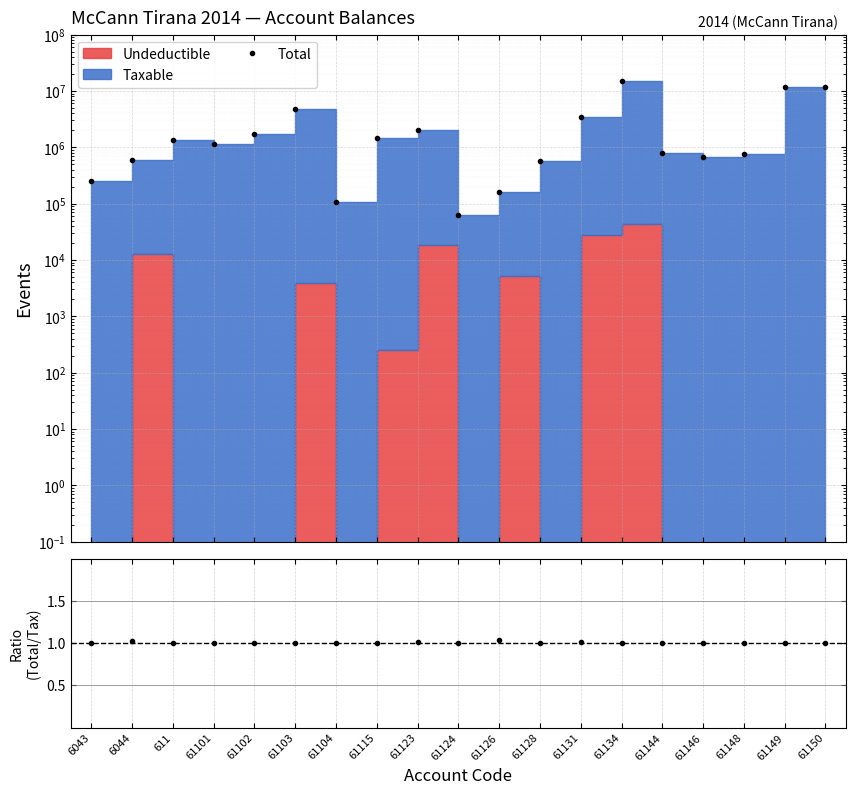

How many interior local peaks does the Ratio series have?

7